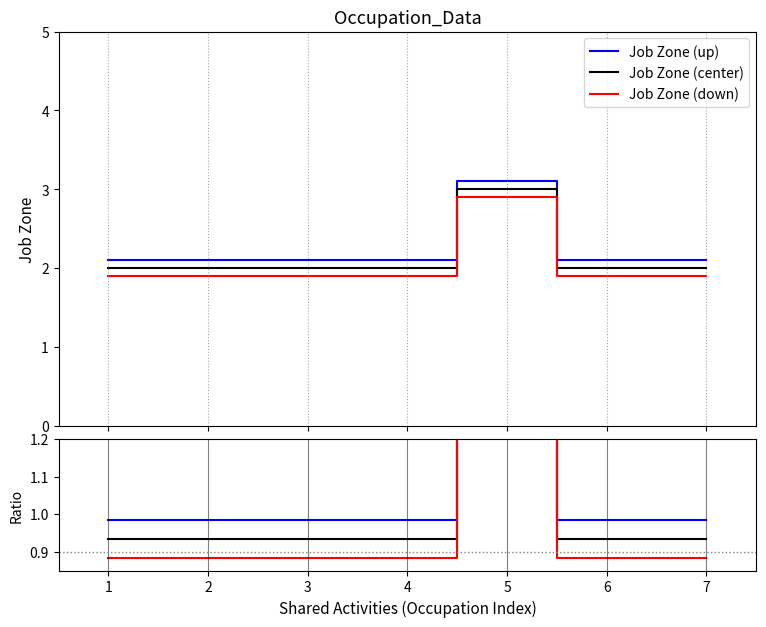

What is the maximum value for Job Zone (down)?

2.9